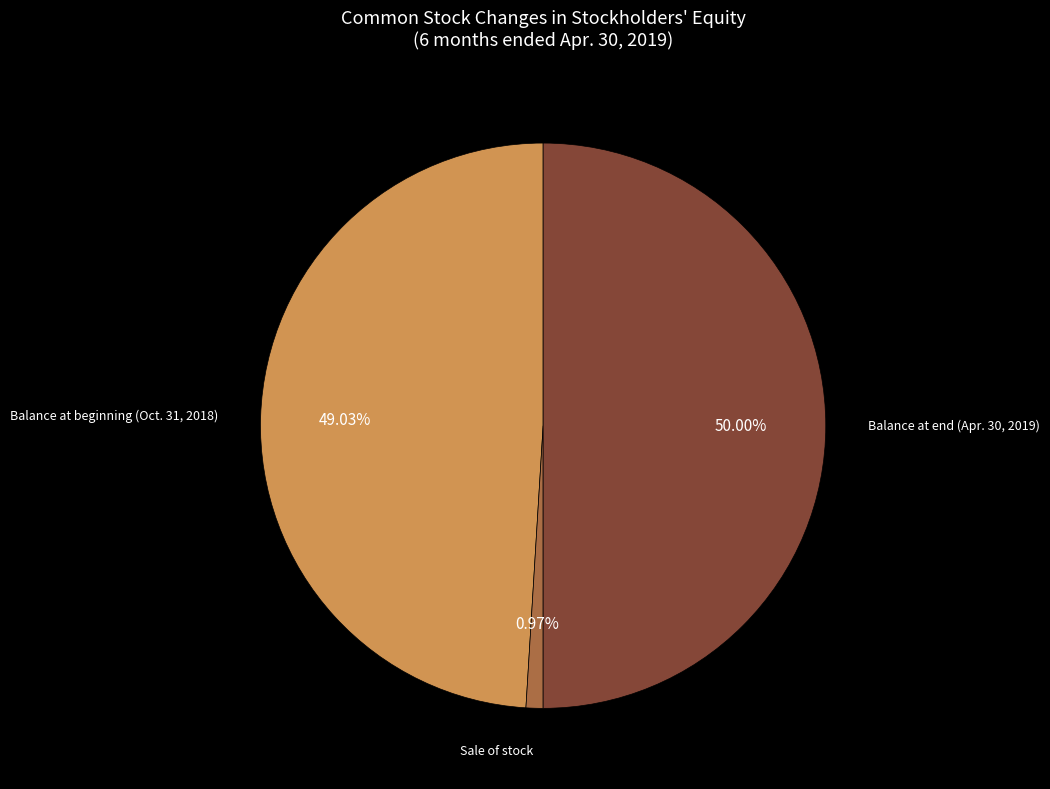

Which category has the biggest portion of the pie?

Balance at end (Apr. 30, 2019)